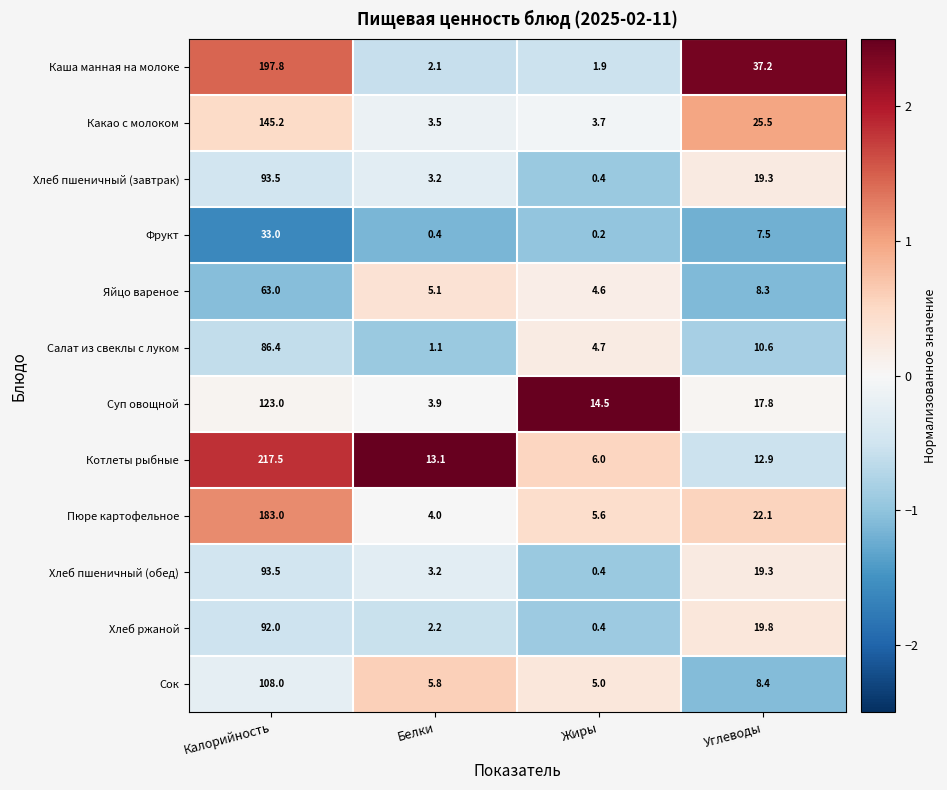

The Хлеб пшеничный (обед) series shows 3.2 at Белки. True or false?

True